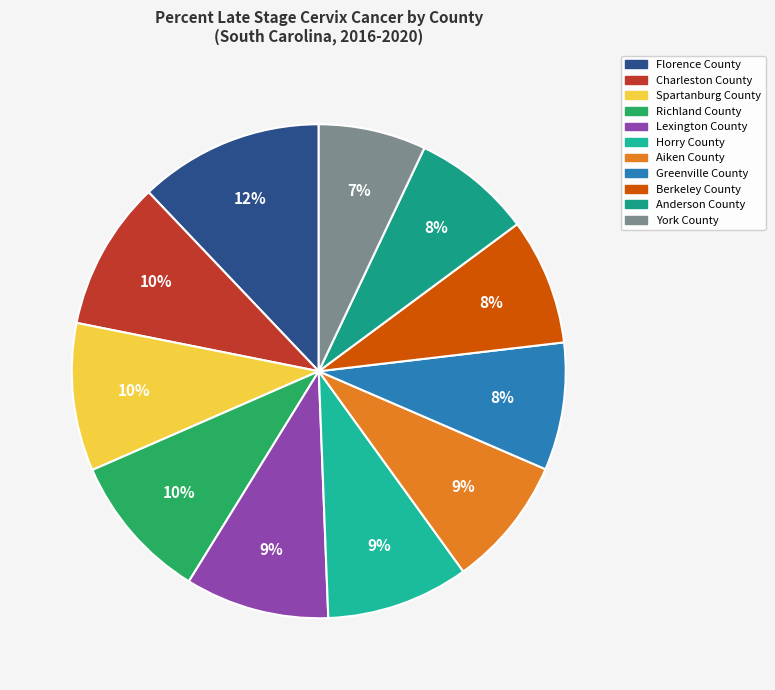

What percentage is the Berkeley County slice, to the nearest percent?

8%